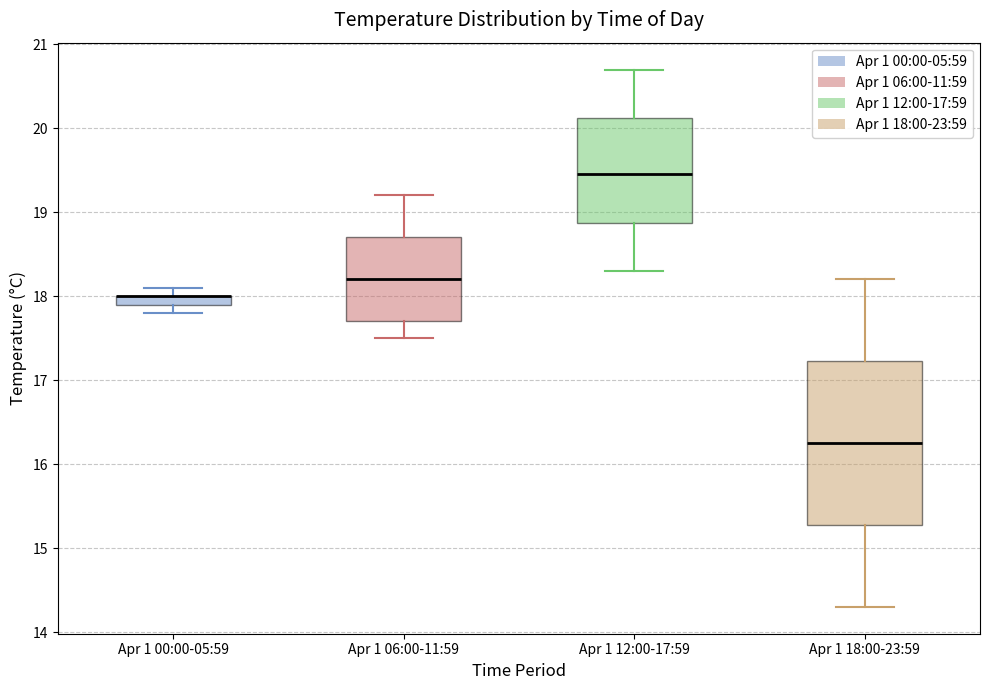

Which box is the tallest, from its lower edge to its upper edge?

Apr 1 18:00-23:59